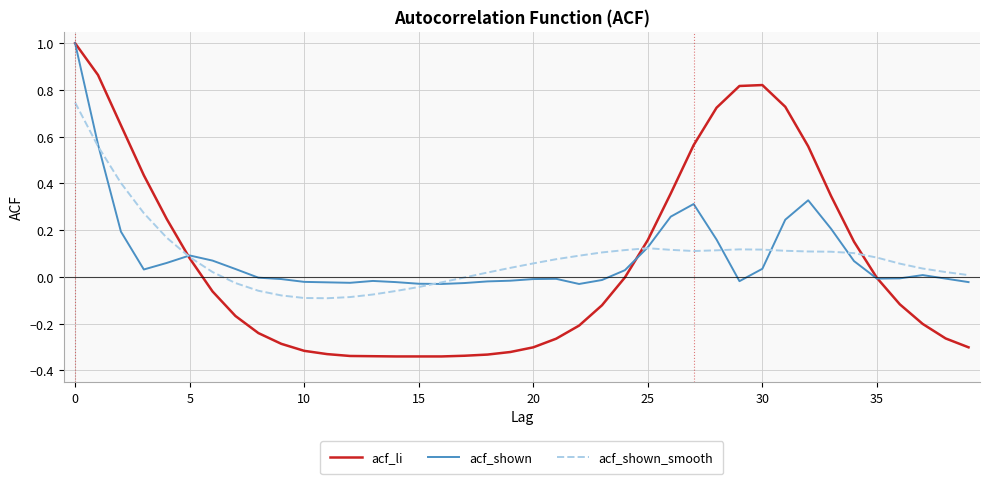

Which series has the largest range (max minus min)?

acf_li